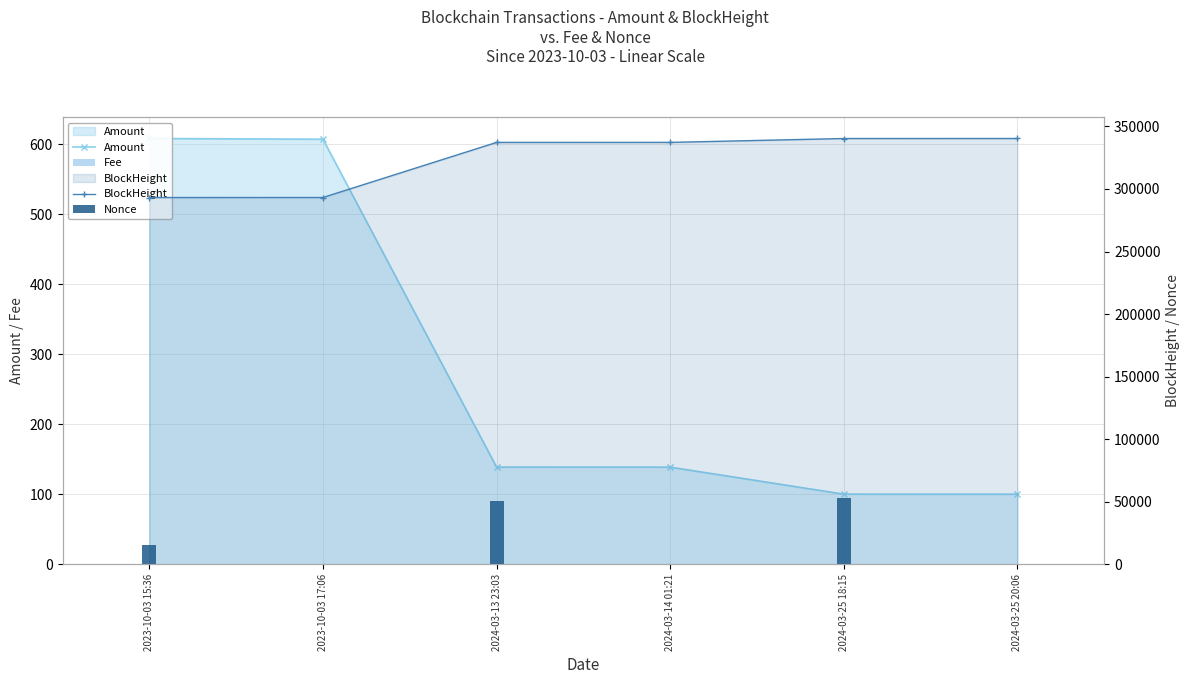

What are all the series names shown in the legend?

Amount, Fee, BlockHeight, Nonce